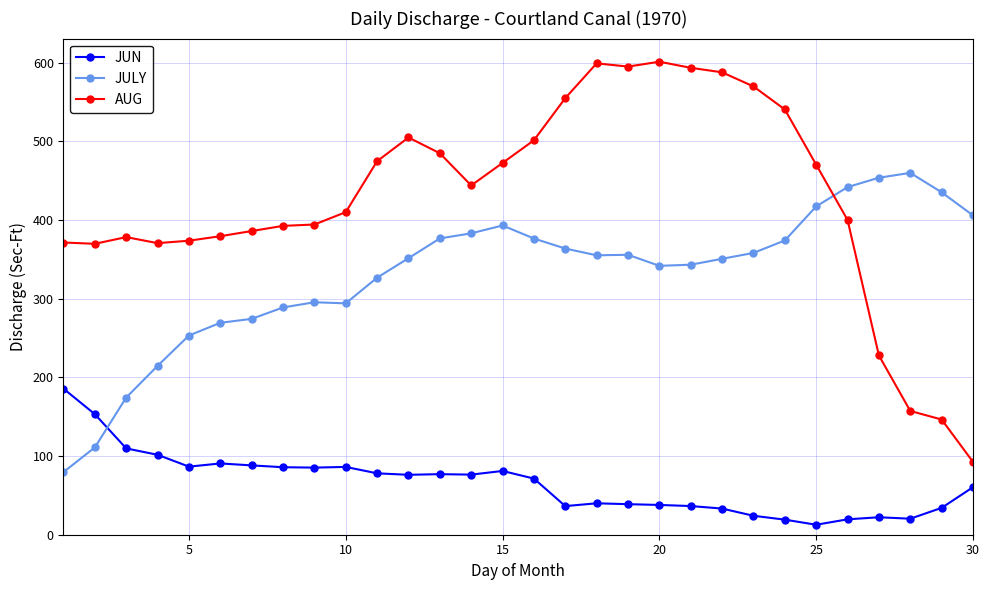

True or false: AUG has more than 0 points higher than both neighbors.

True